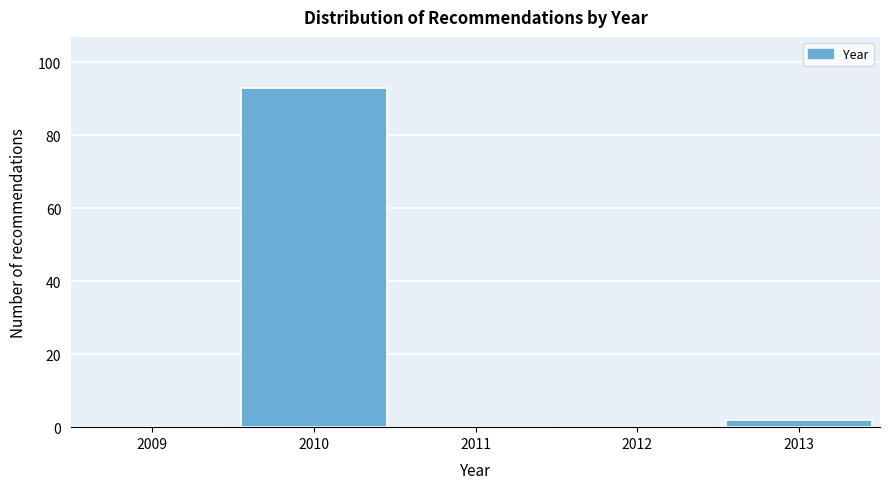

Reading right to left, what are all the values shown in this chart?

2013=2	2012=0	2011=0	2010=93	2009=0